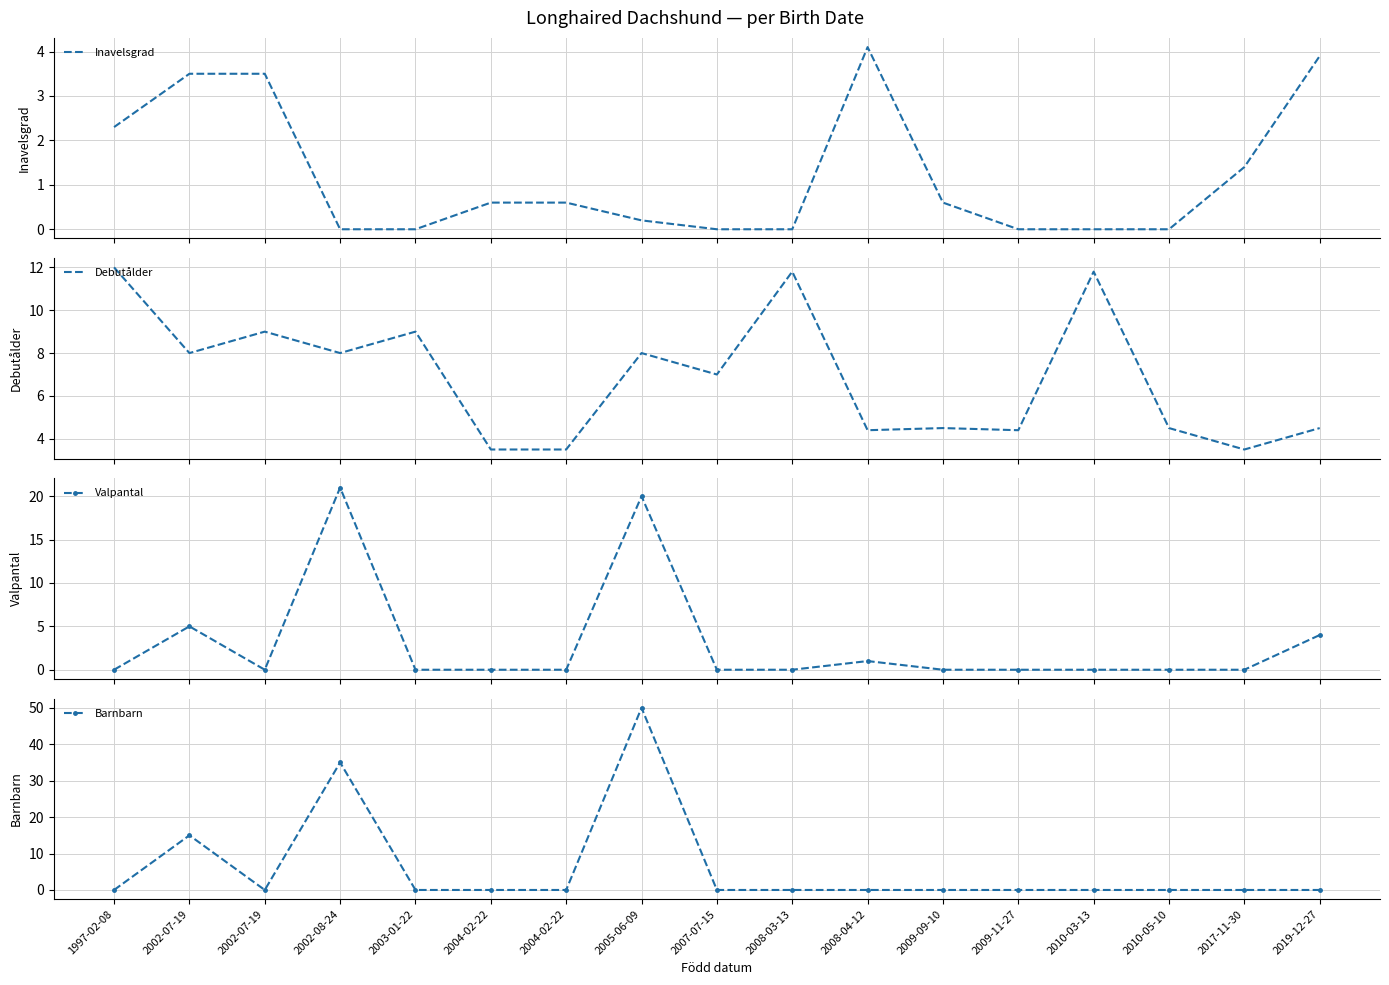

Does the chart have visible grid lines?

Yes